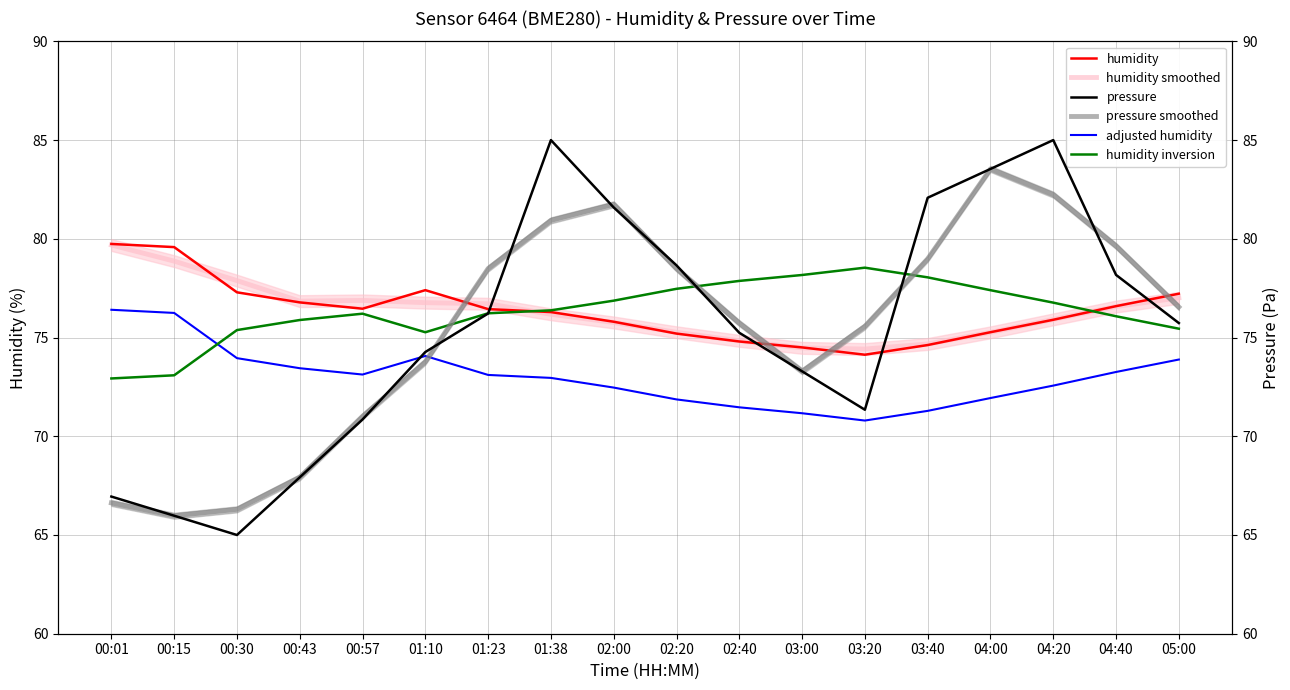

Which series changed the most between 02:20 and 02:40?

pressure